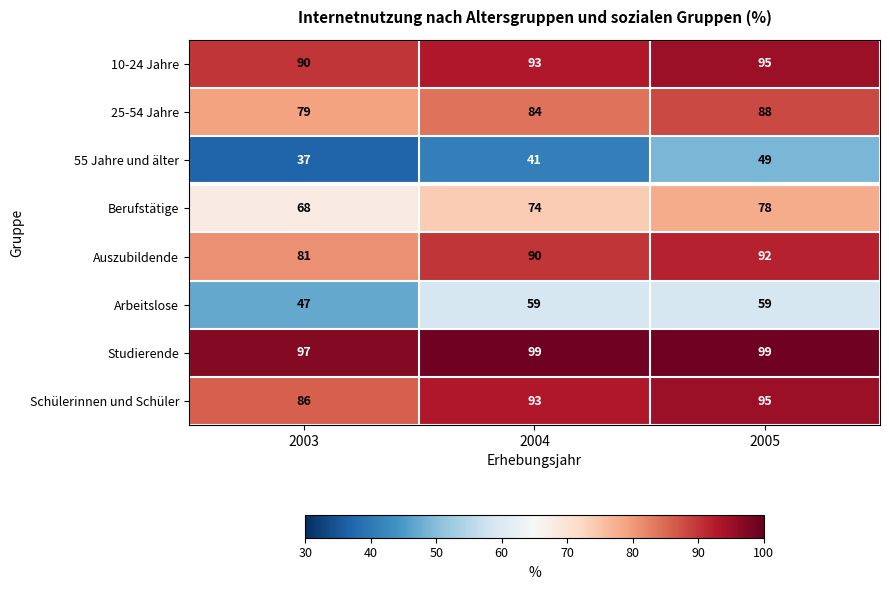

What is the maximum value for Berufstätige?

78